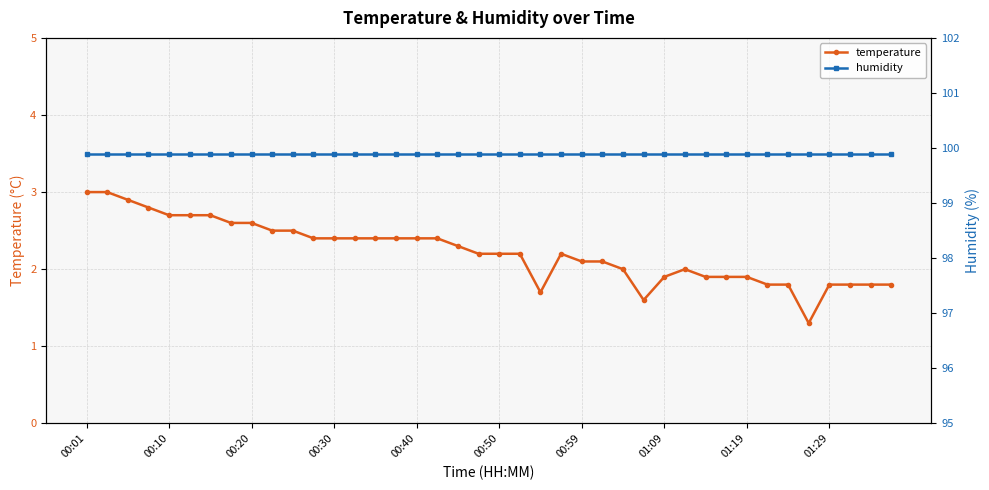

At which label is humidity closest to 99?

00:01